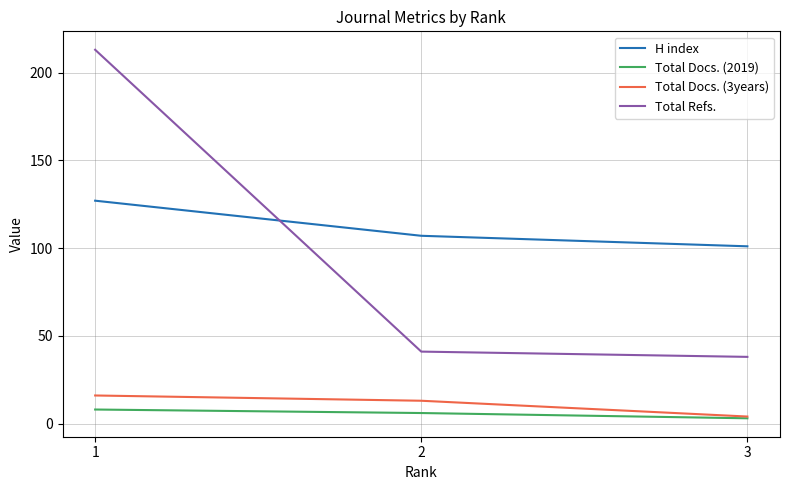

Which series has the largest total across all categories?

H index